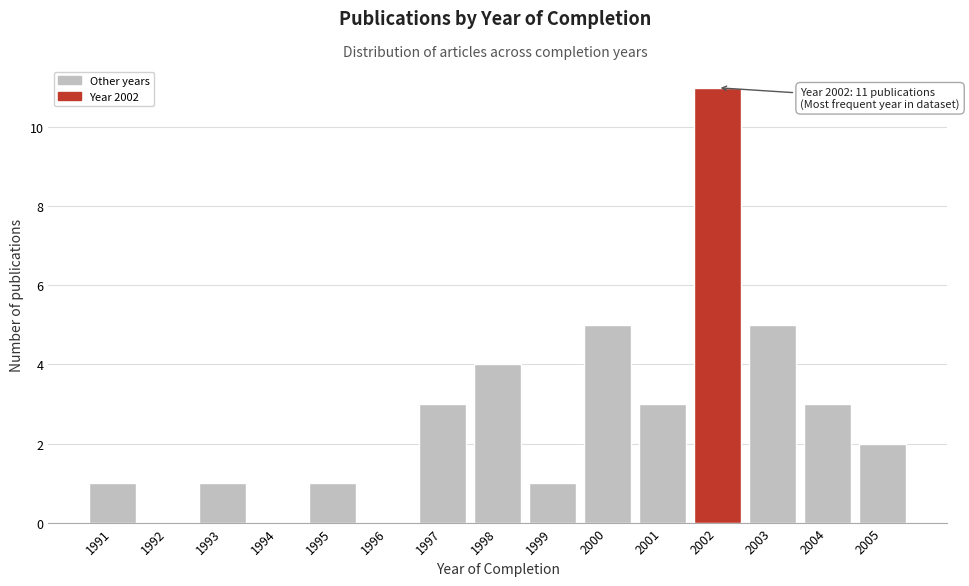

Reading right to left, extract all data points from this chart.

2005=2	2004=3	2003=5	2002=11	2001=3	2000=5	1999=1	1998=4	1997=3	1996=0	1995=1	1994=0	1993=1	1992=0	1991=1